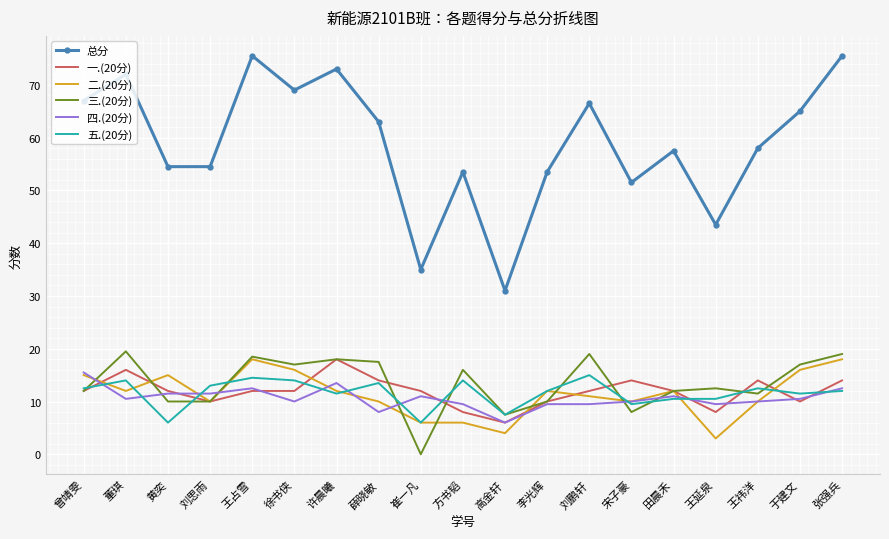

The value of 四.(20分) at 许晨曦 is 22.9. True or false?

False